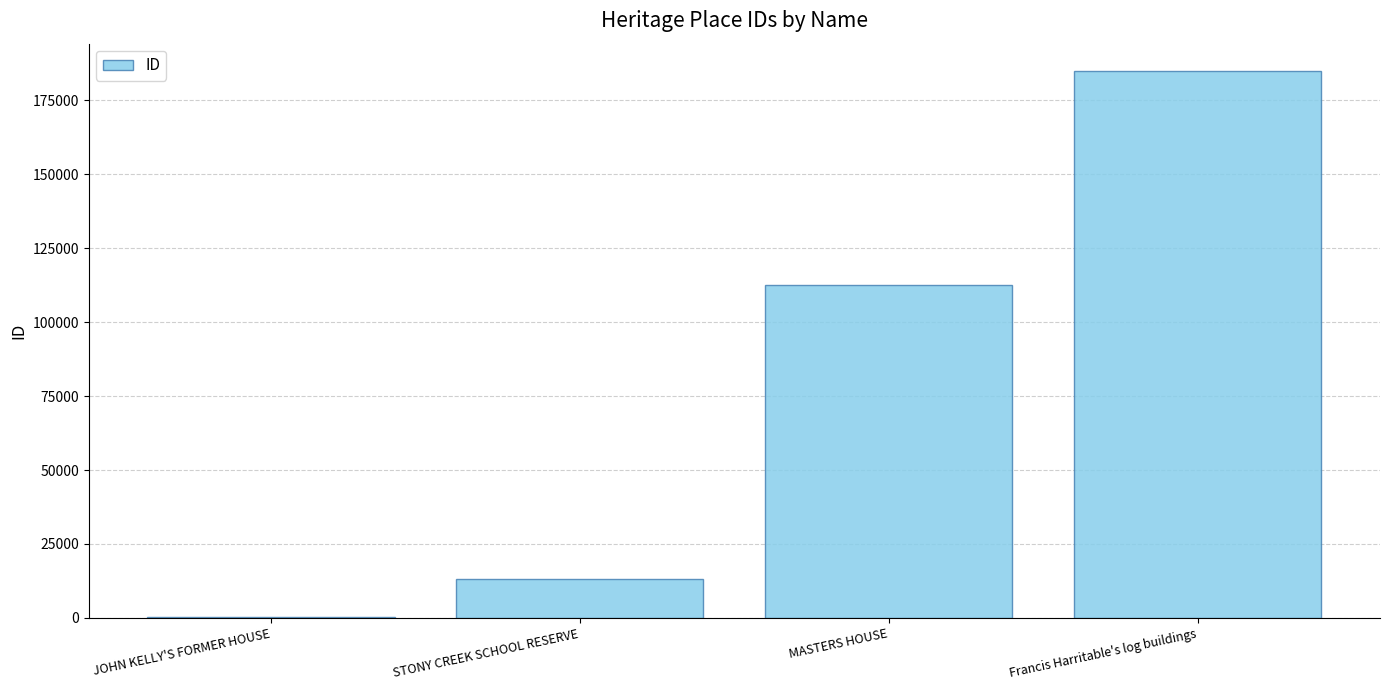

What is the greatest value displayed?

184951